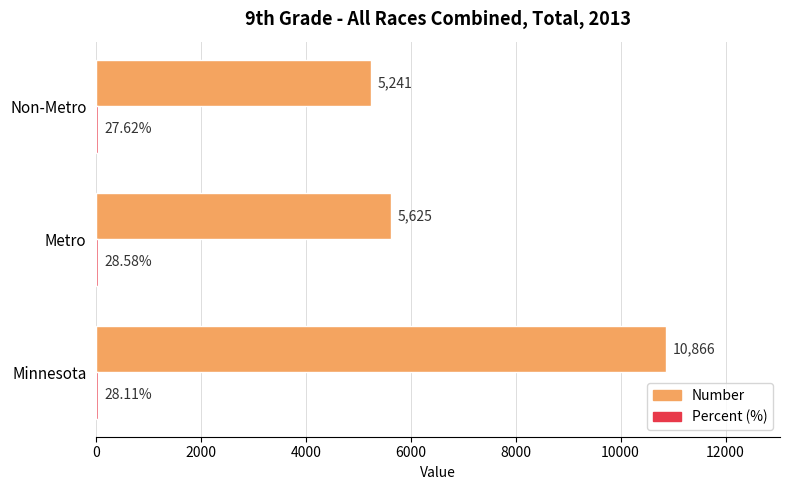

At which category is the sum across all series the highest?

Minnesota